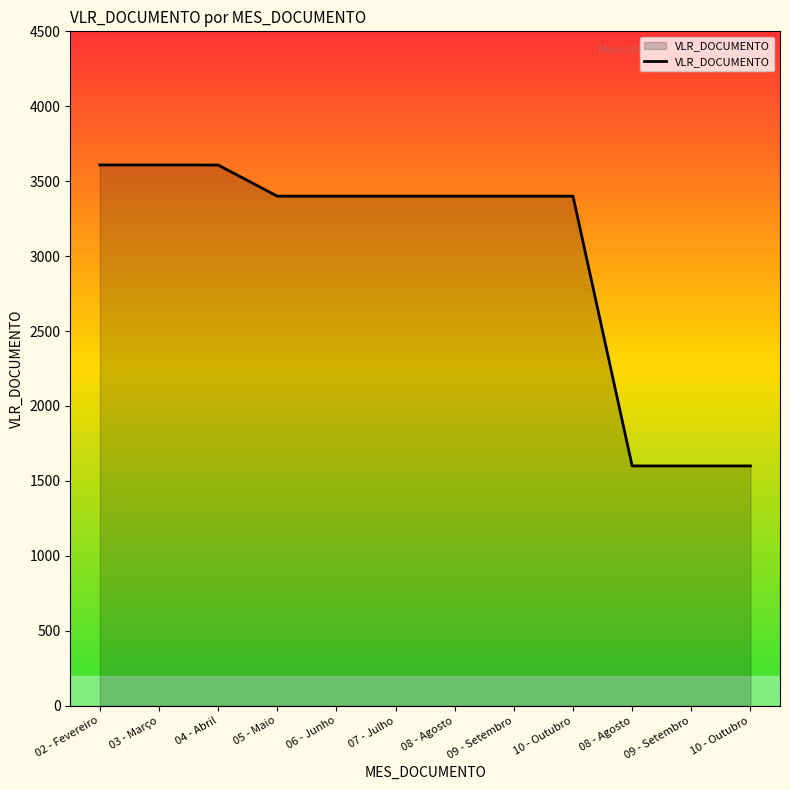

What is the change in value from 10 - Outubro to 09 - Setembro?

-1800.0